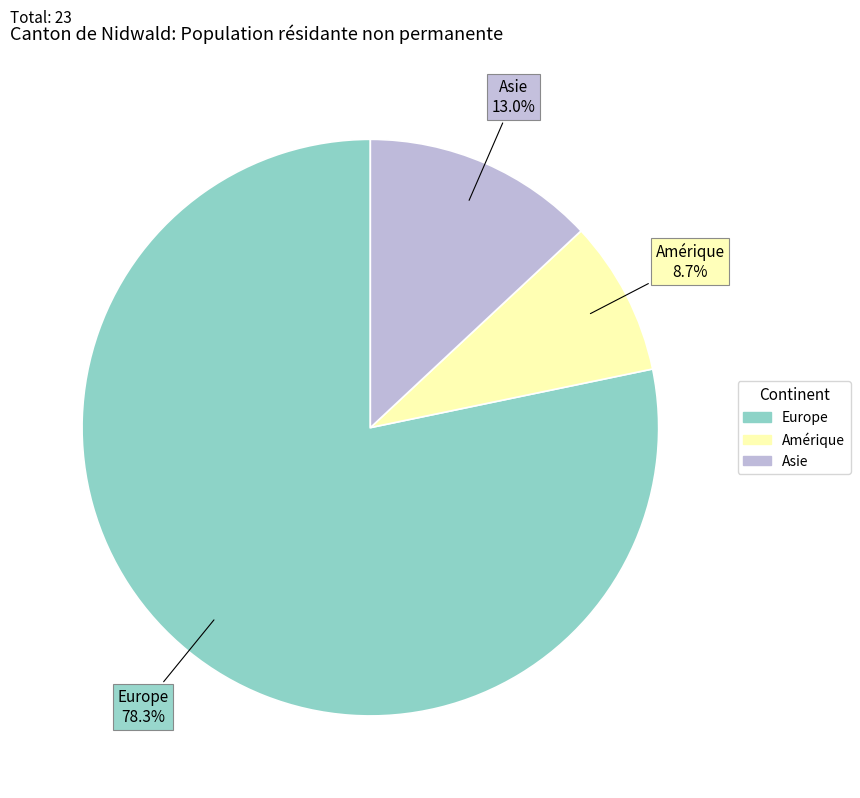

Which category has the biggest portion of the pie?

Europe